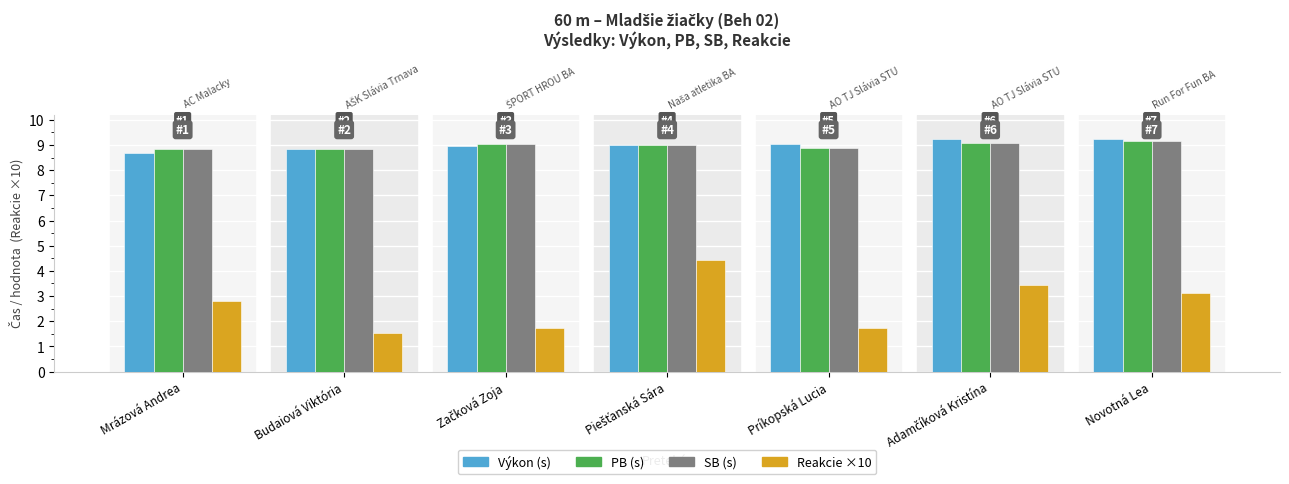

Count the number of categories in the chart.

7